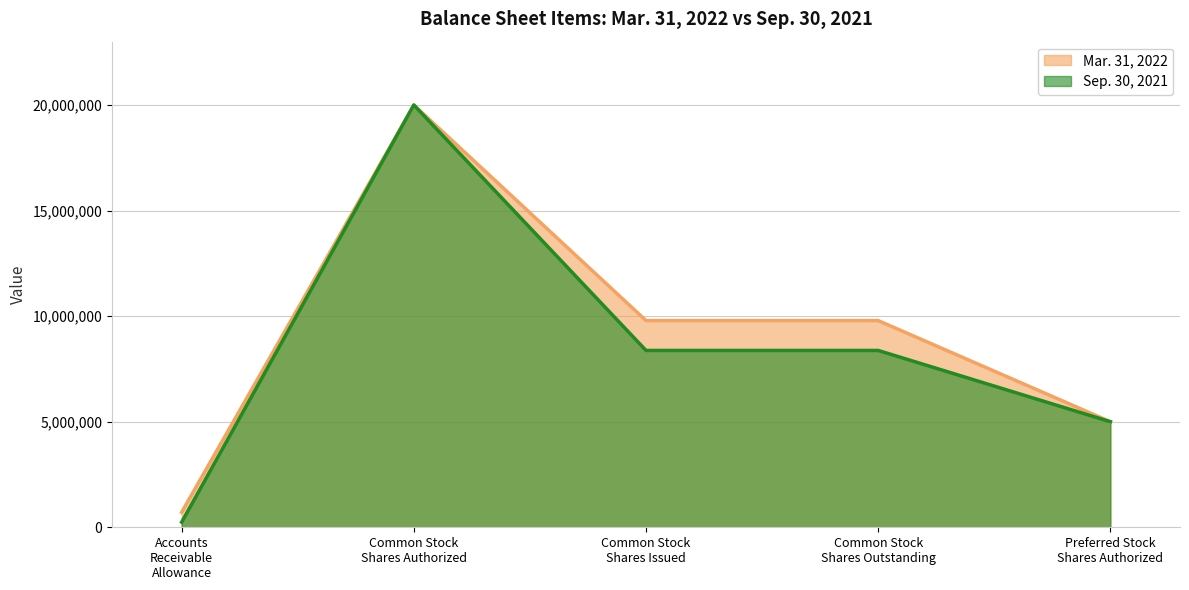

How many series are shown in this chart?

2